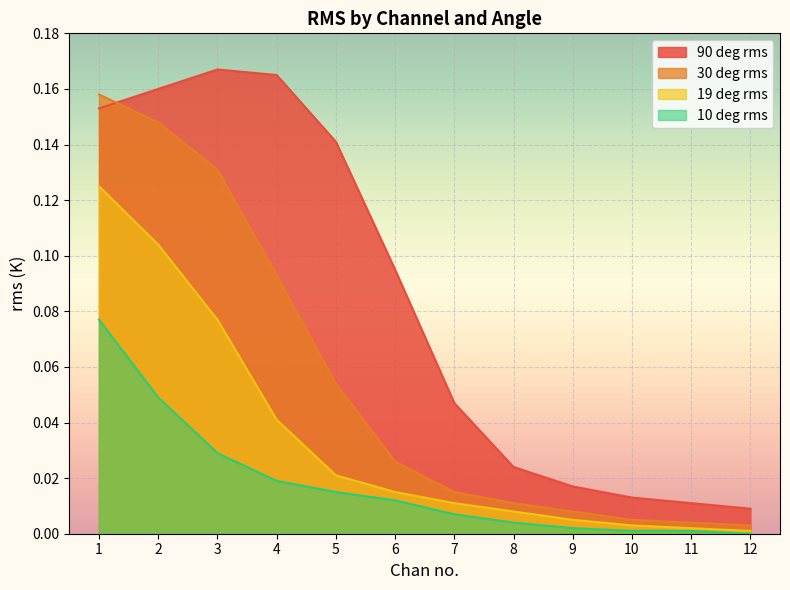

The value of 10 deg rms at 4 is 0.0. True or false?

True